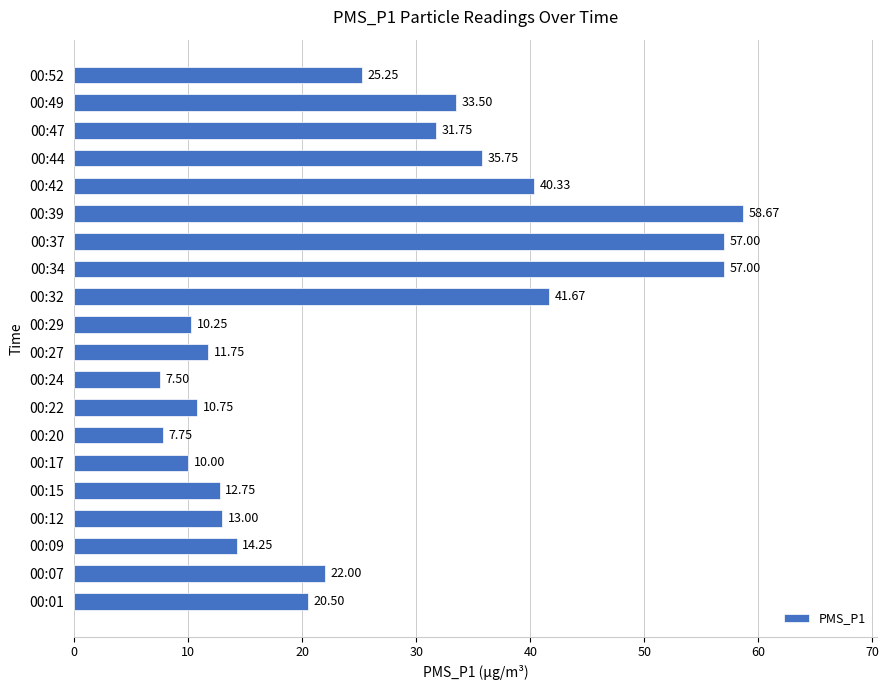

Which label corresponds to the largest value in the chart?

00:39